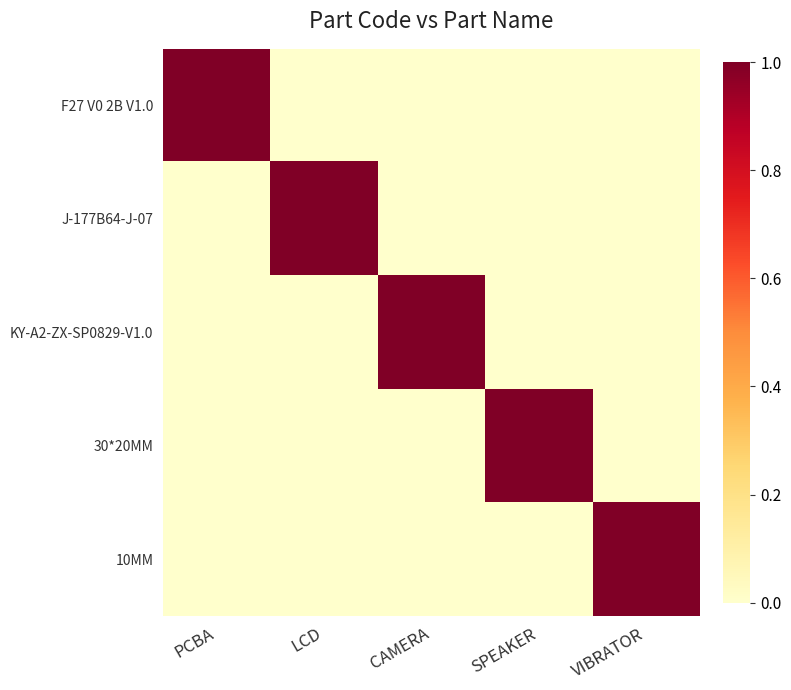

Which series has the largest total across all categories?

F27 V0 2B V1.0